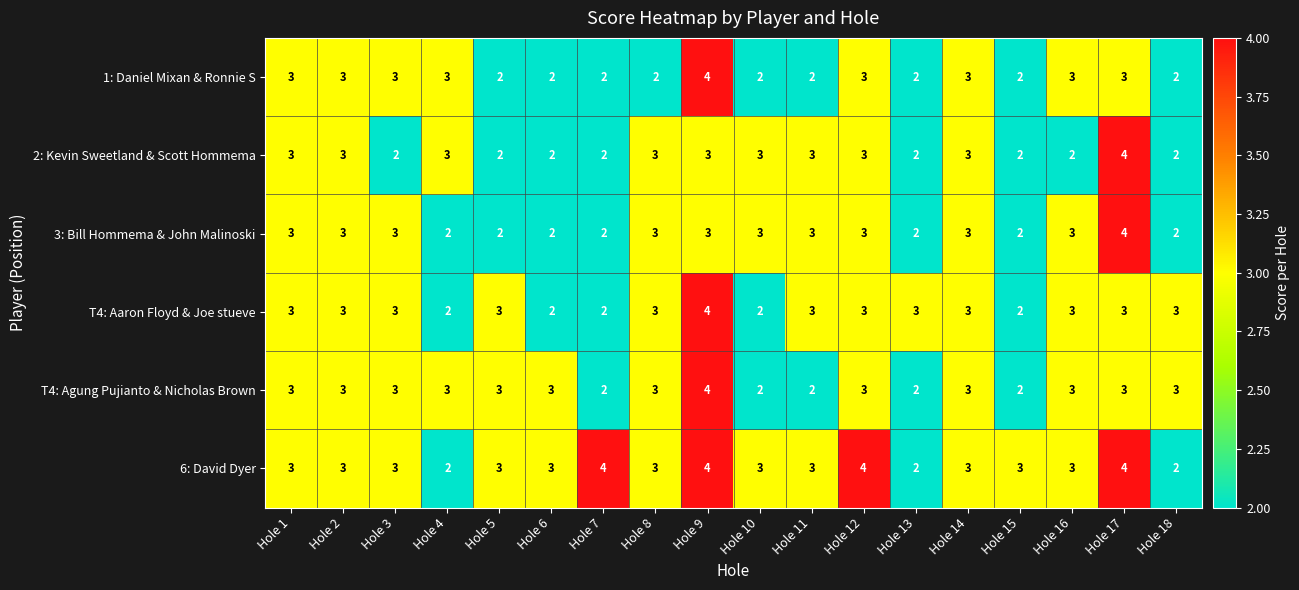

How many data points does each series have?

18